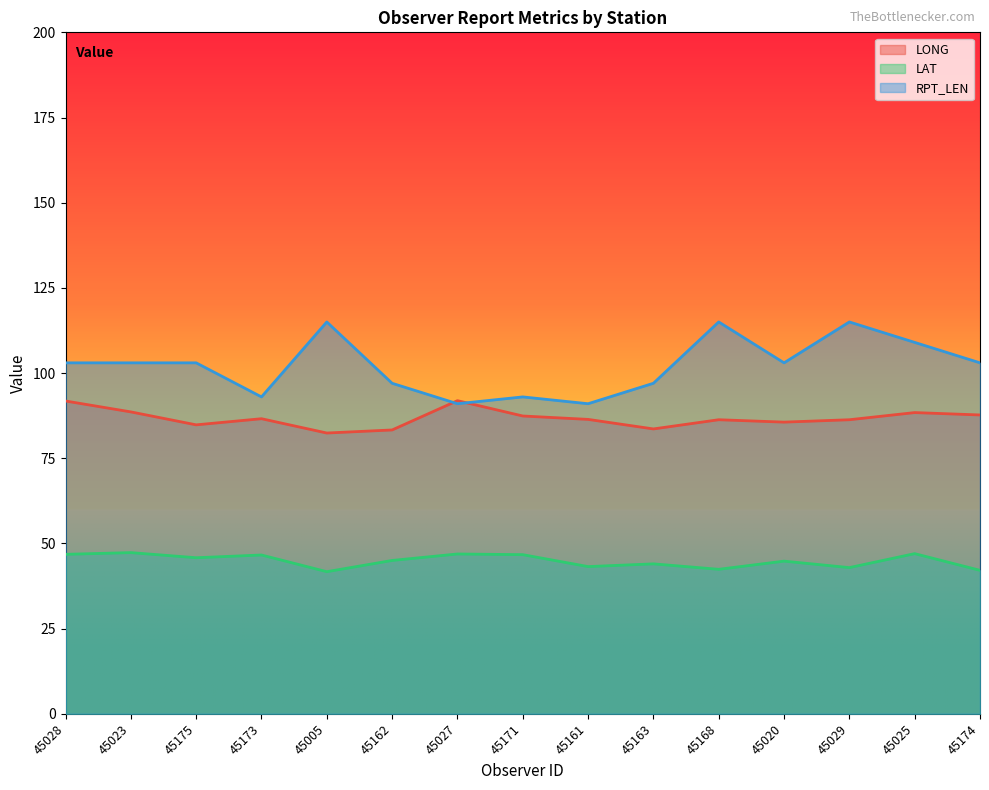

Is it true that RPT_LEN equals 30.7 at 45168?

False